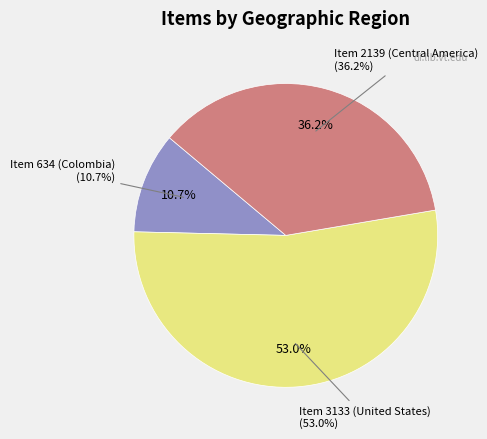

To the nearest percent, what portion does Item 634 (Colombia) represent?

11%